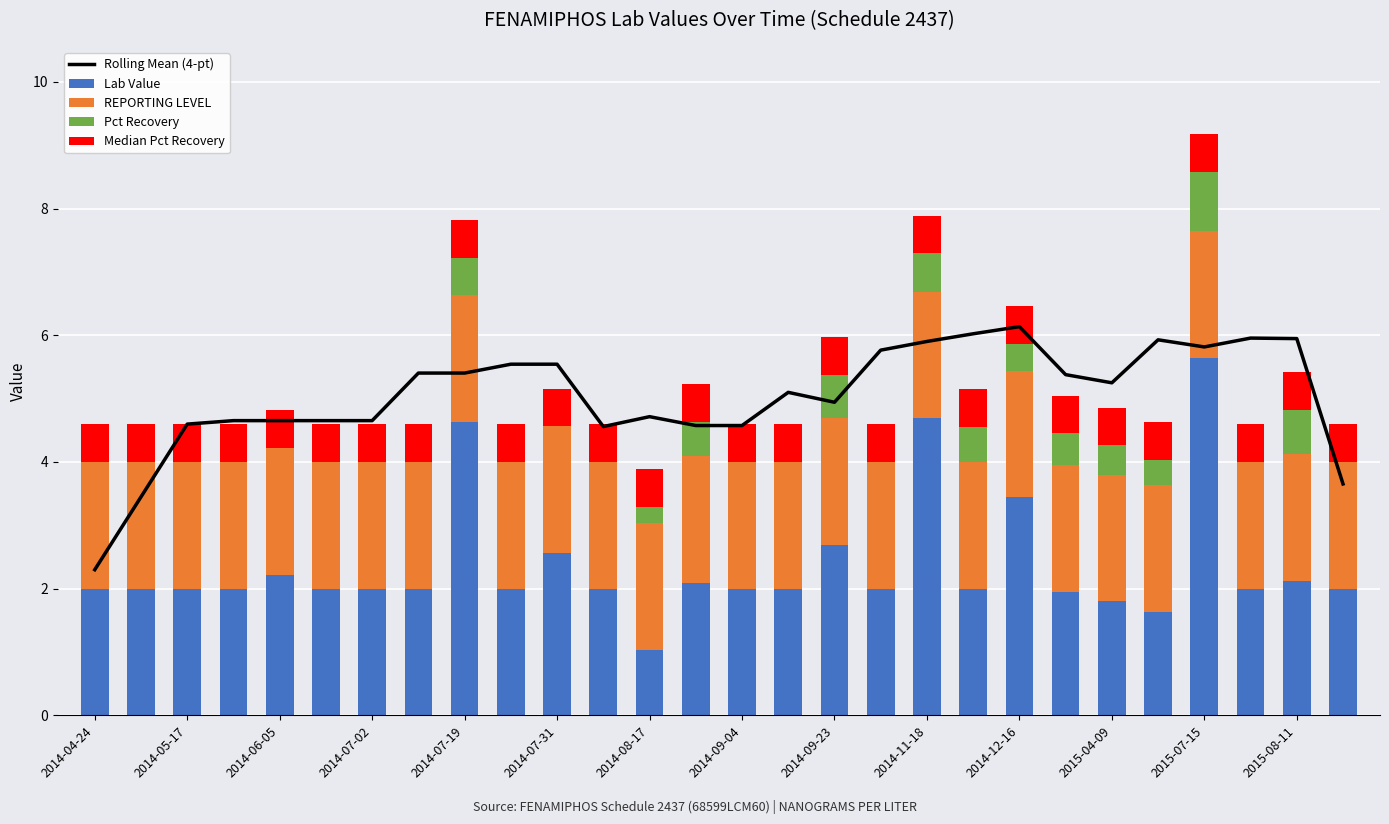

What is the maximum value for Lab Value?

5.6